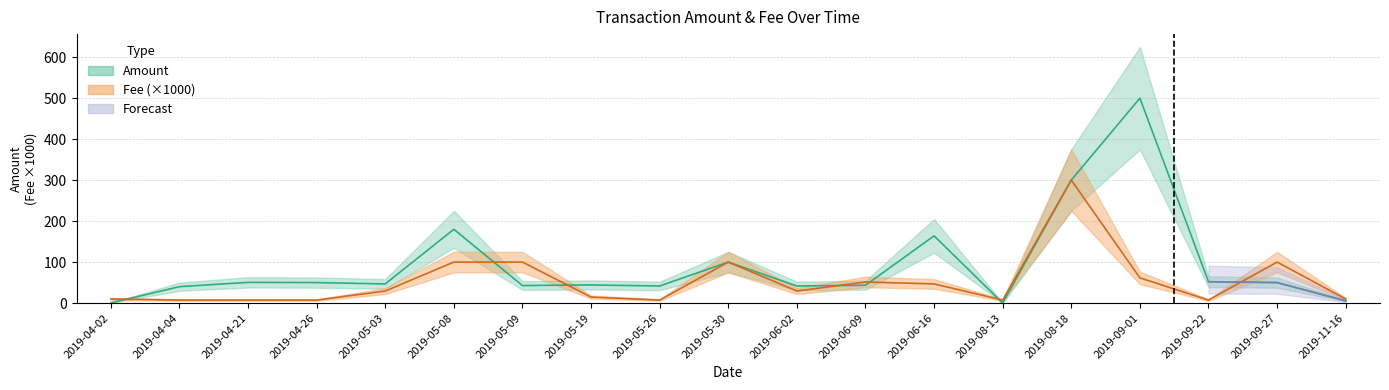

Where is Fee nearest to the value 153?

2019-05-08